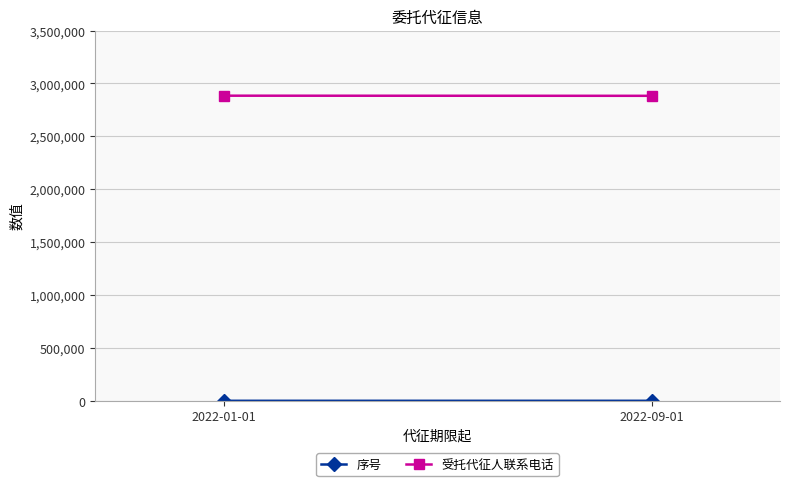

Which series has the largest total across all categories?

受托代征人联系电话